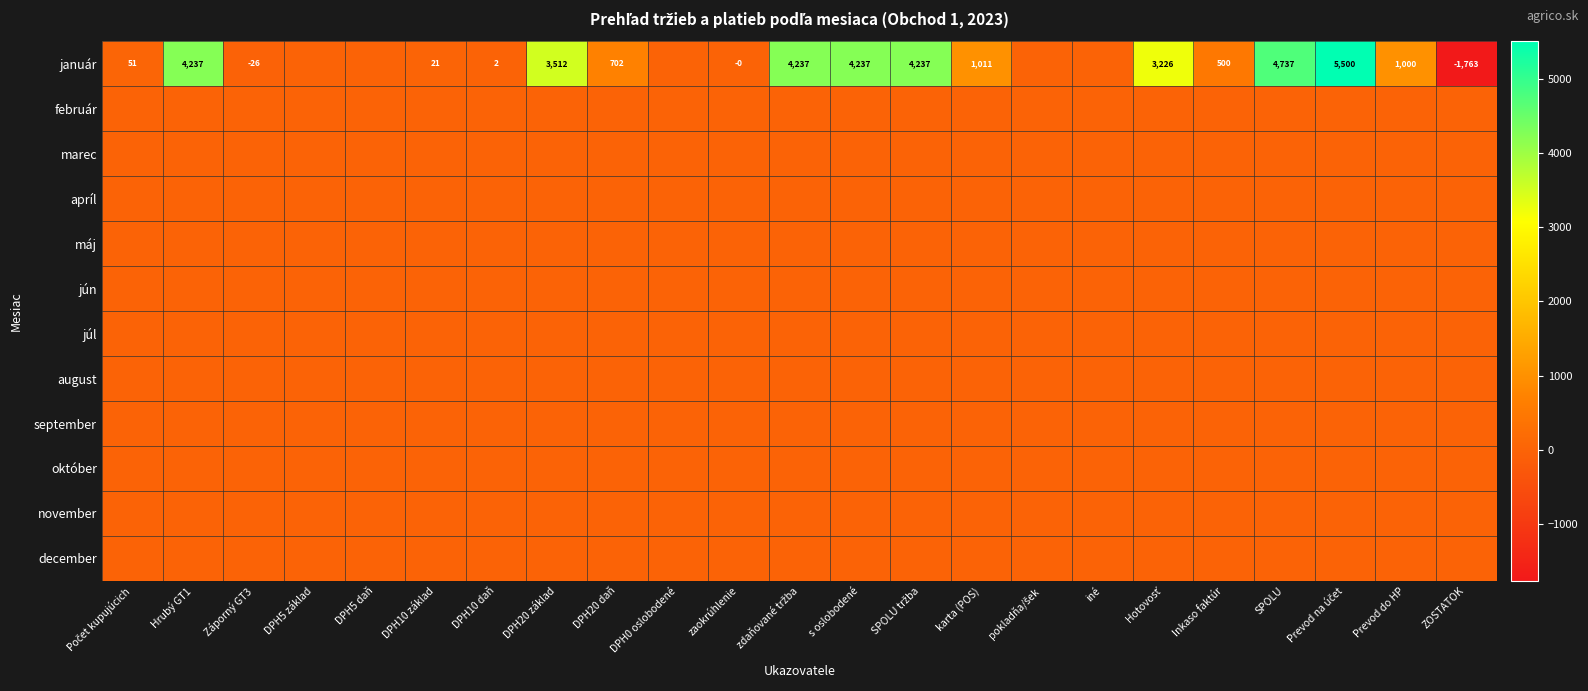

The január series shows 702 at DPH20 daň. True or false?

True